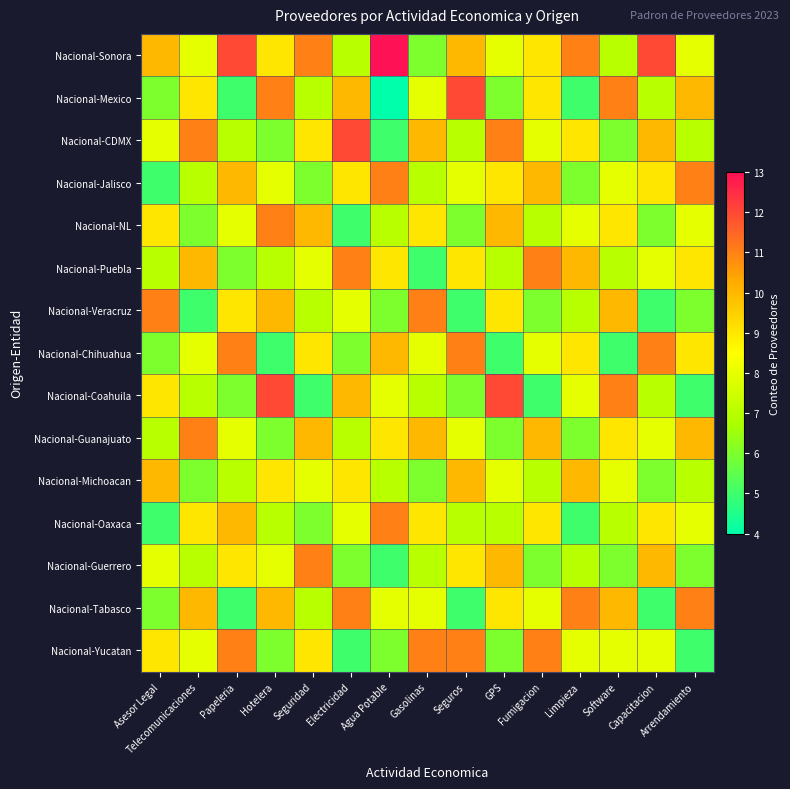

At which category is the sum across all series the highest?

Hotelera